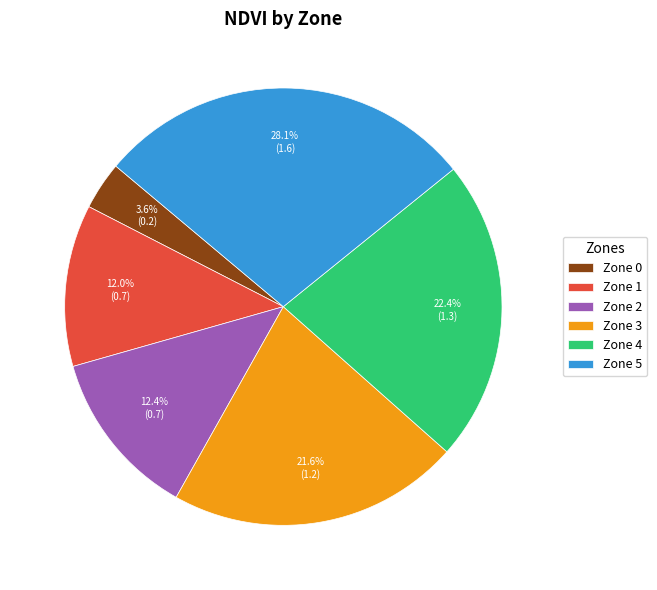

How many slices are in this pie chart?

6